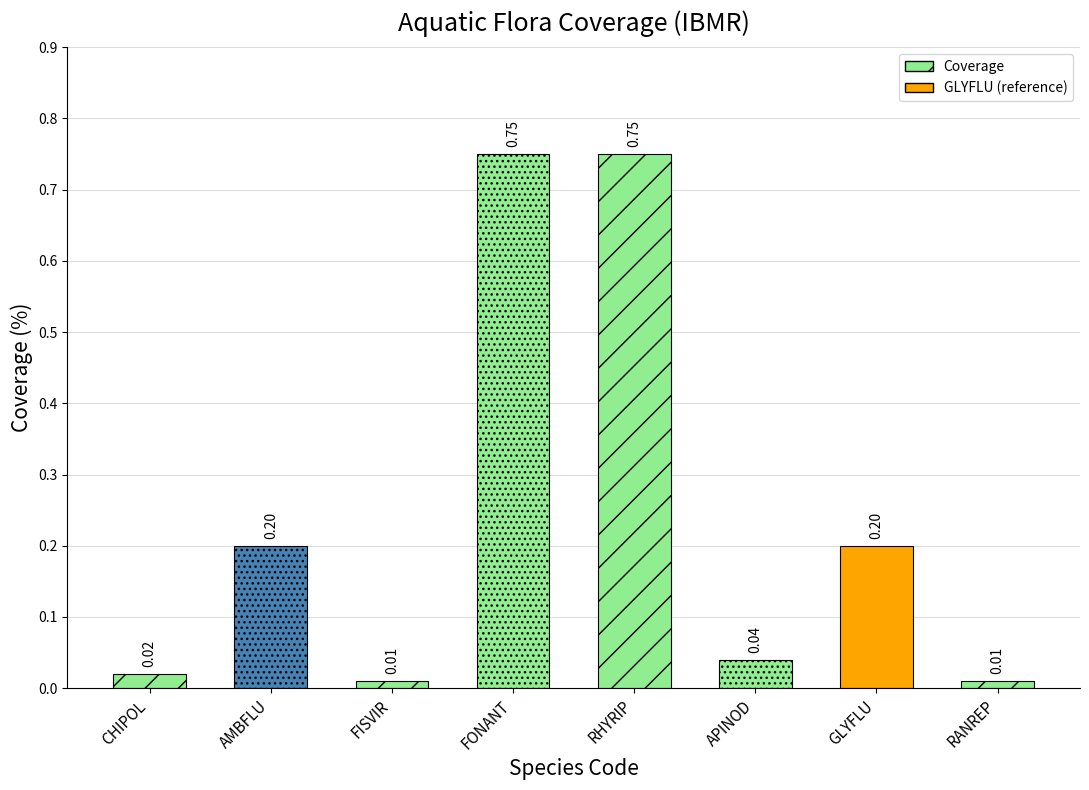

Does the chart contain stacked bars?

No